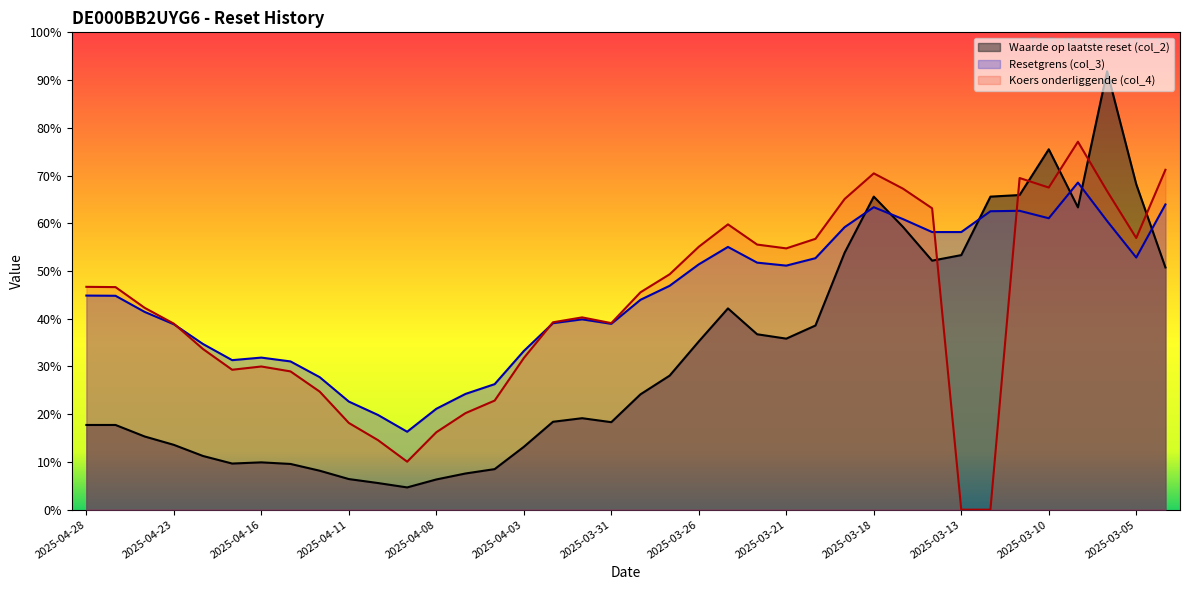

The Waarde op laatste reset (col_2) series shows 9.1 at 2025-04-24. True or false?

False